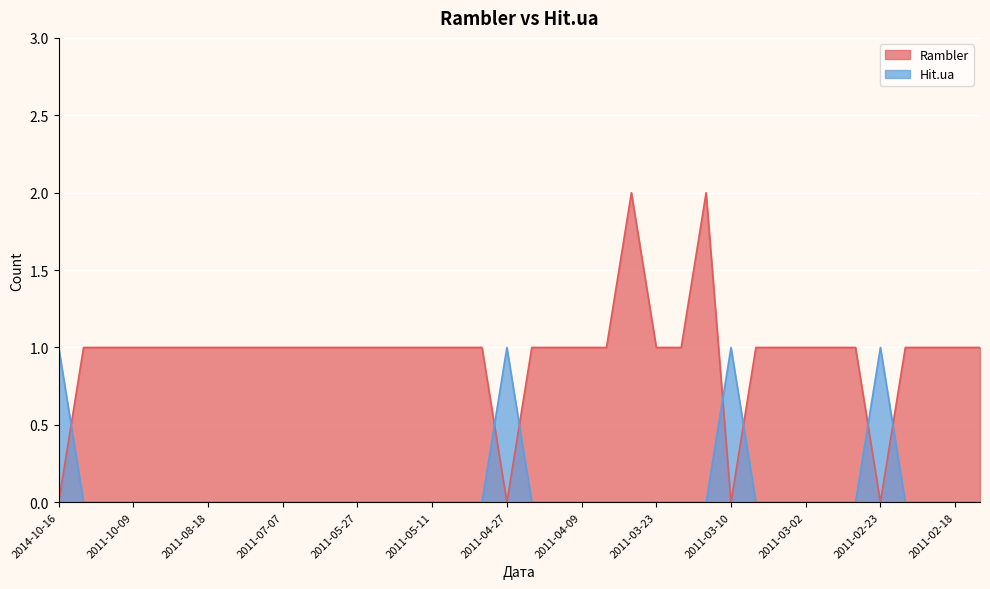

What is the difference between the maximum and second lowest values in the Rambler series?

2